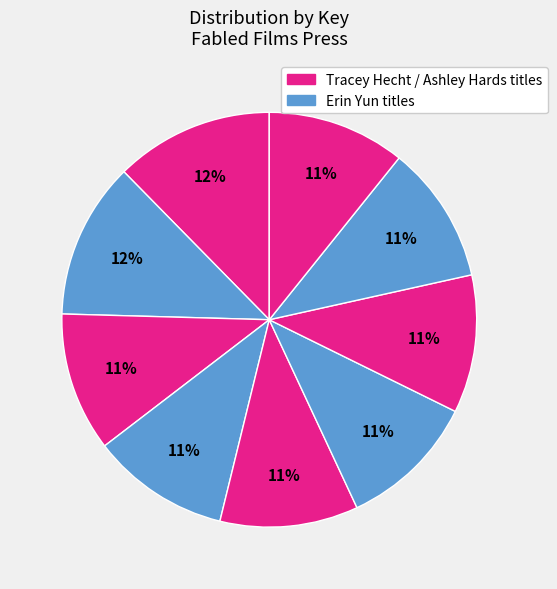

Is there a majority slice in this chart?

No